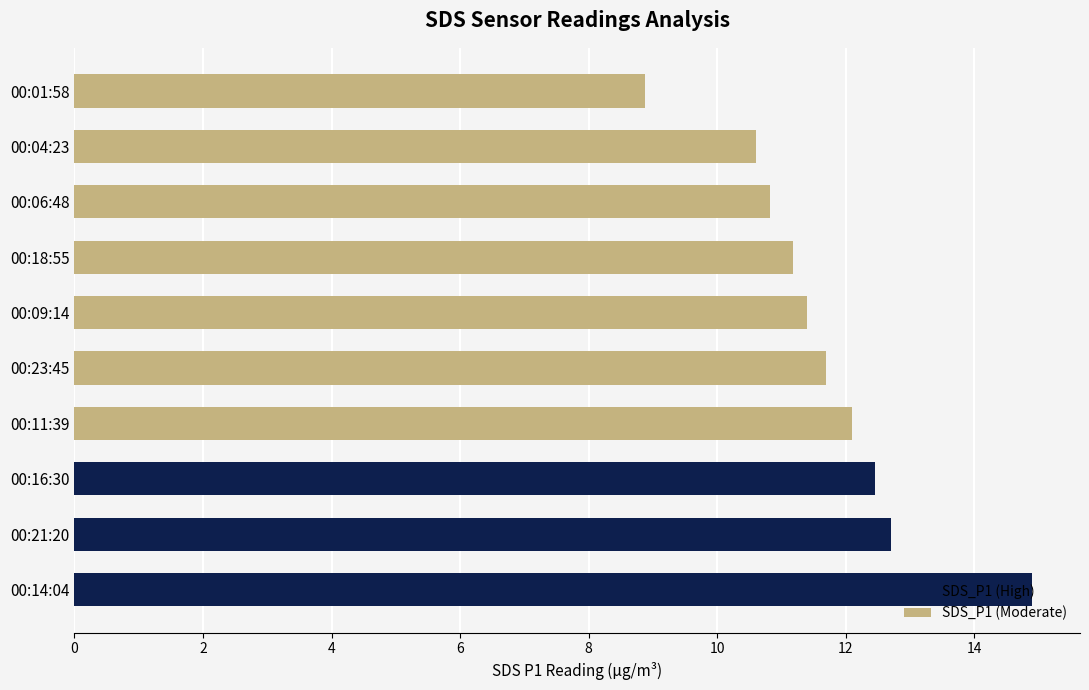

What is the change in value from 00:14:04 to 00:01:58?

-6.0